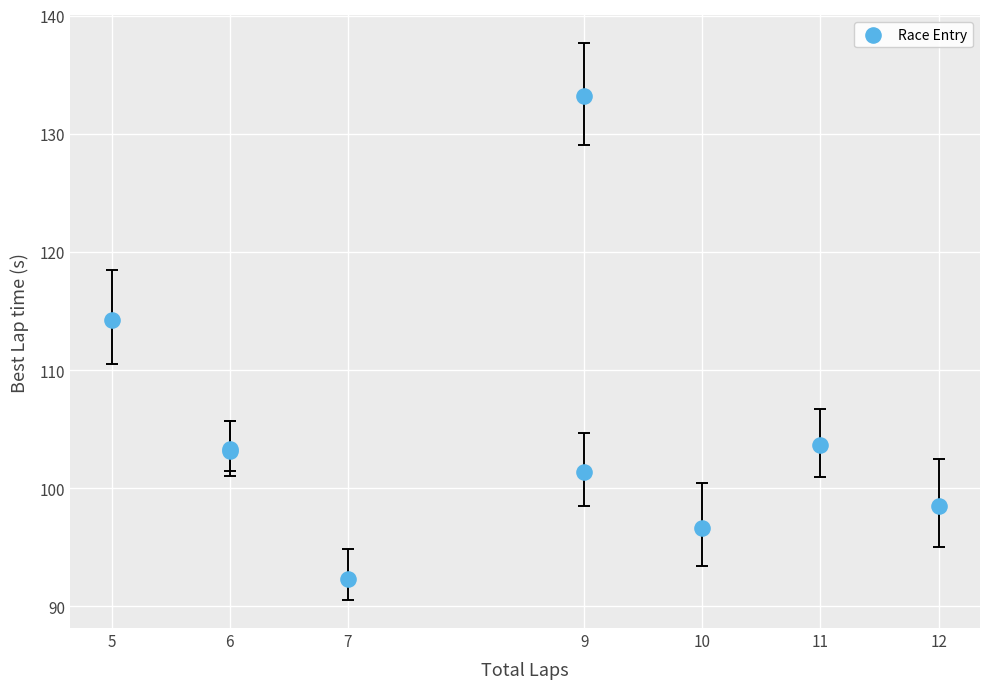

What Y value in the scatter plot is closest to 112?

114.3